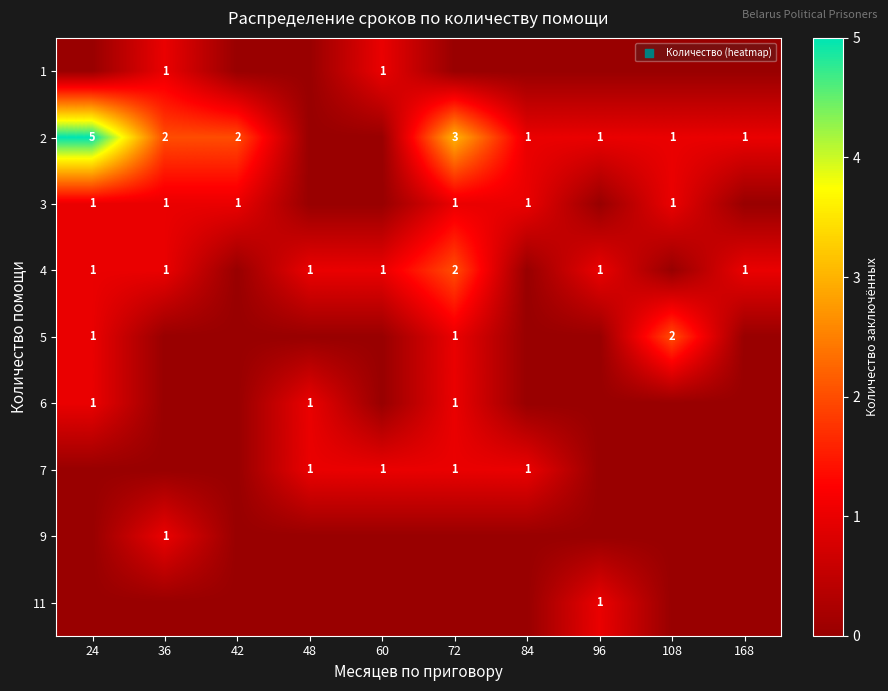

The value of 2 at 96 is 0. True or false?

False